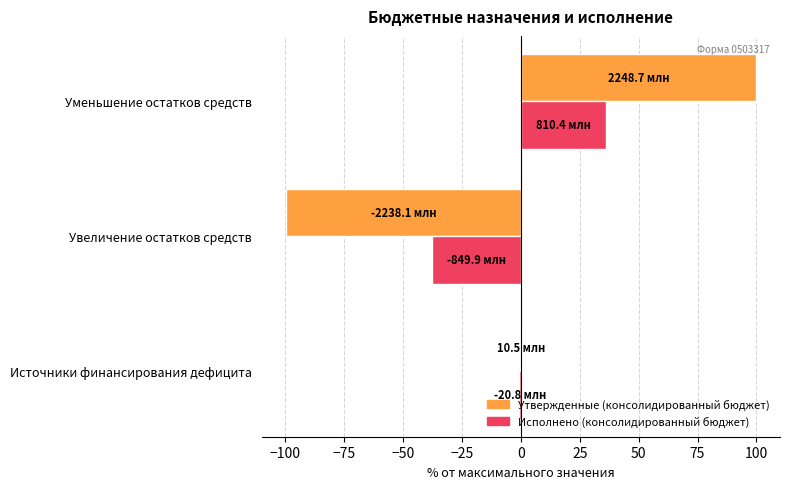

Between Источники финансирования дефицита and Уменьшение остатков средств, which series saw the biggest shift?

Утвержденные (консолидированный бюджет)